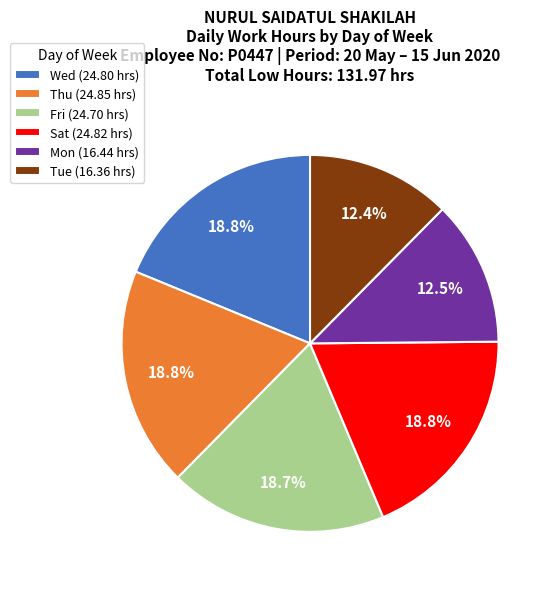

Count the number of slices in the pie.

6